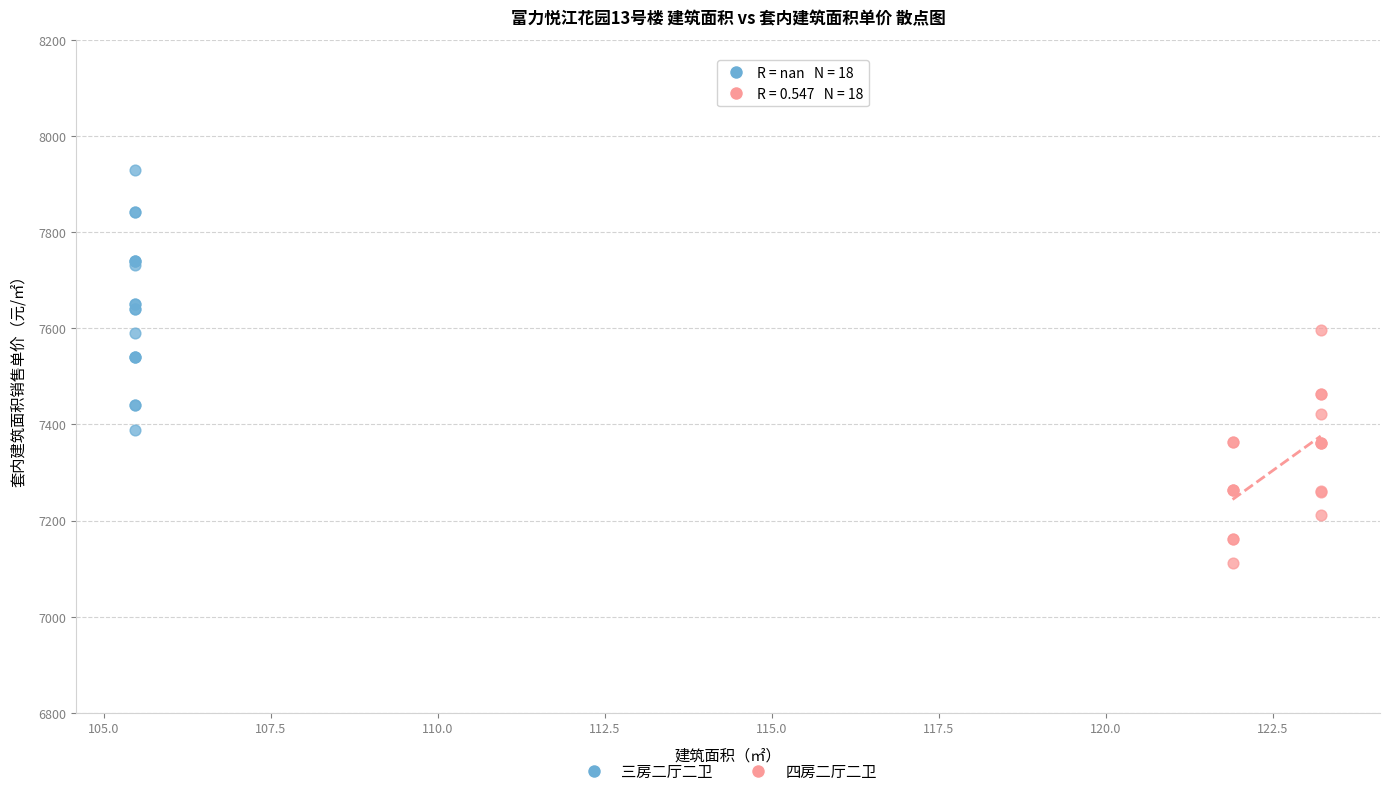

Which series contains the lowest Y value?

四房二厅二卫